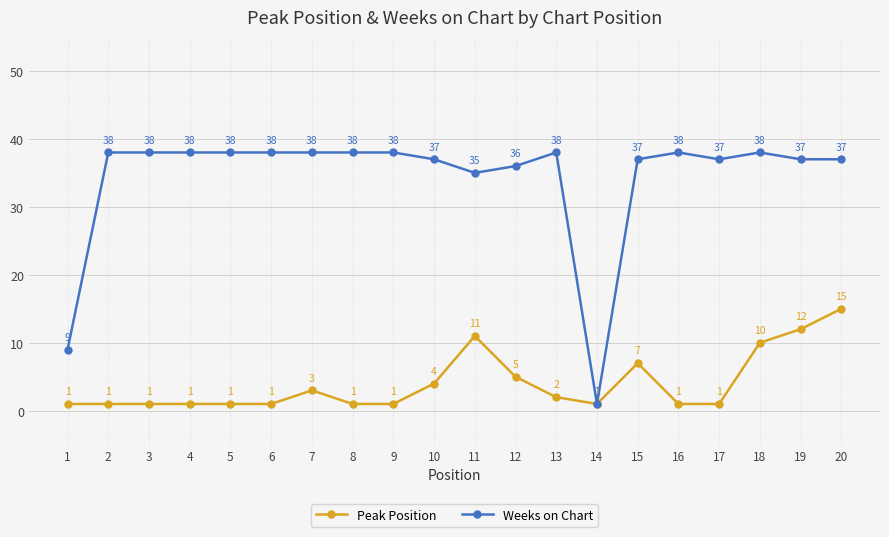

Is it true that Weeks on Chart equals 66 at 8?

False